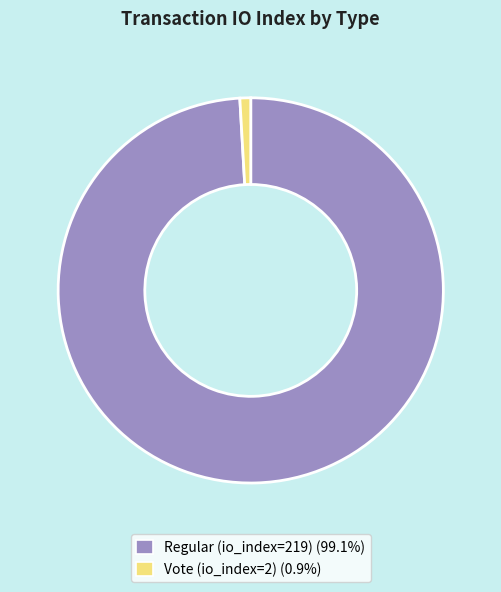

Is it true that Vote (io_index=2) is 1% of the pie?

True